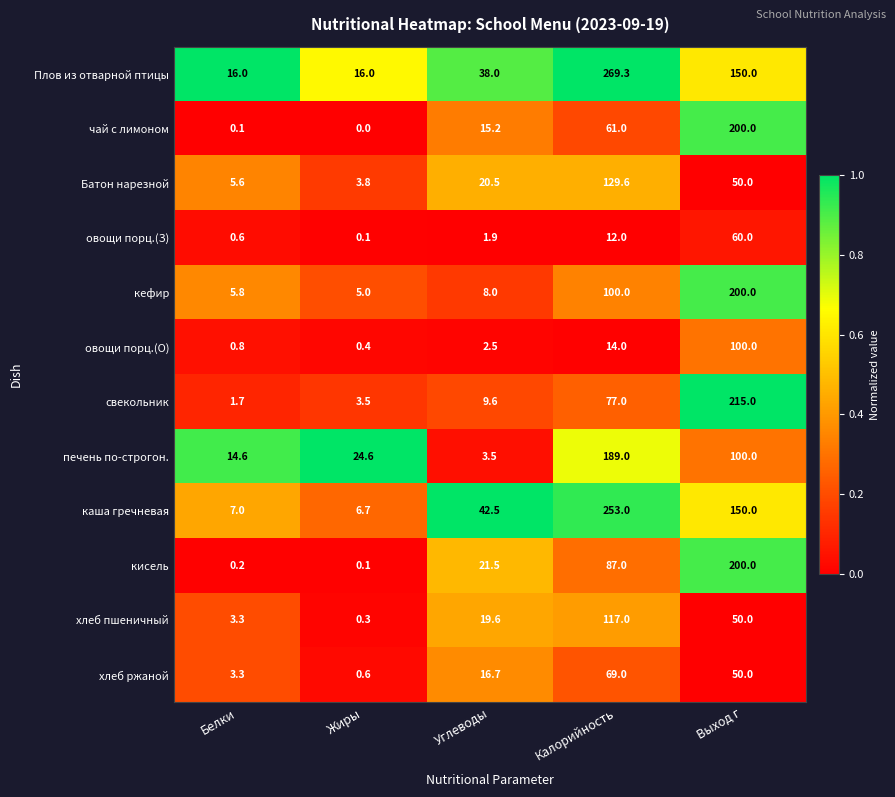

Which series has the largest total across all categories?

Плов из отварной птицы